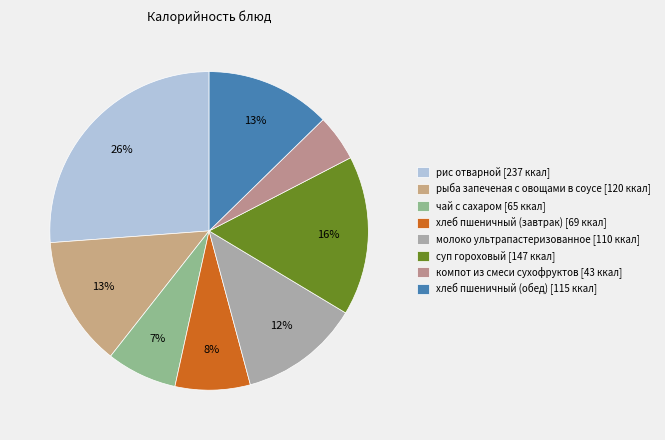

Is it true that рыба запеченая с овощами в соусе is 13% of the pie?

True